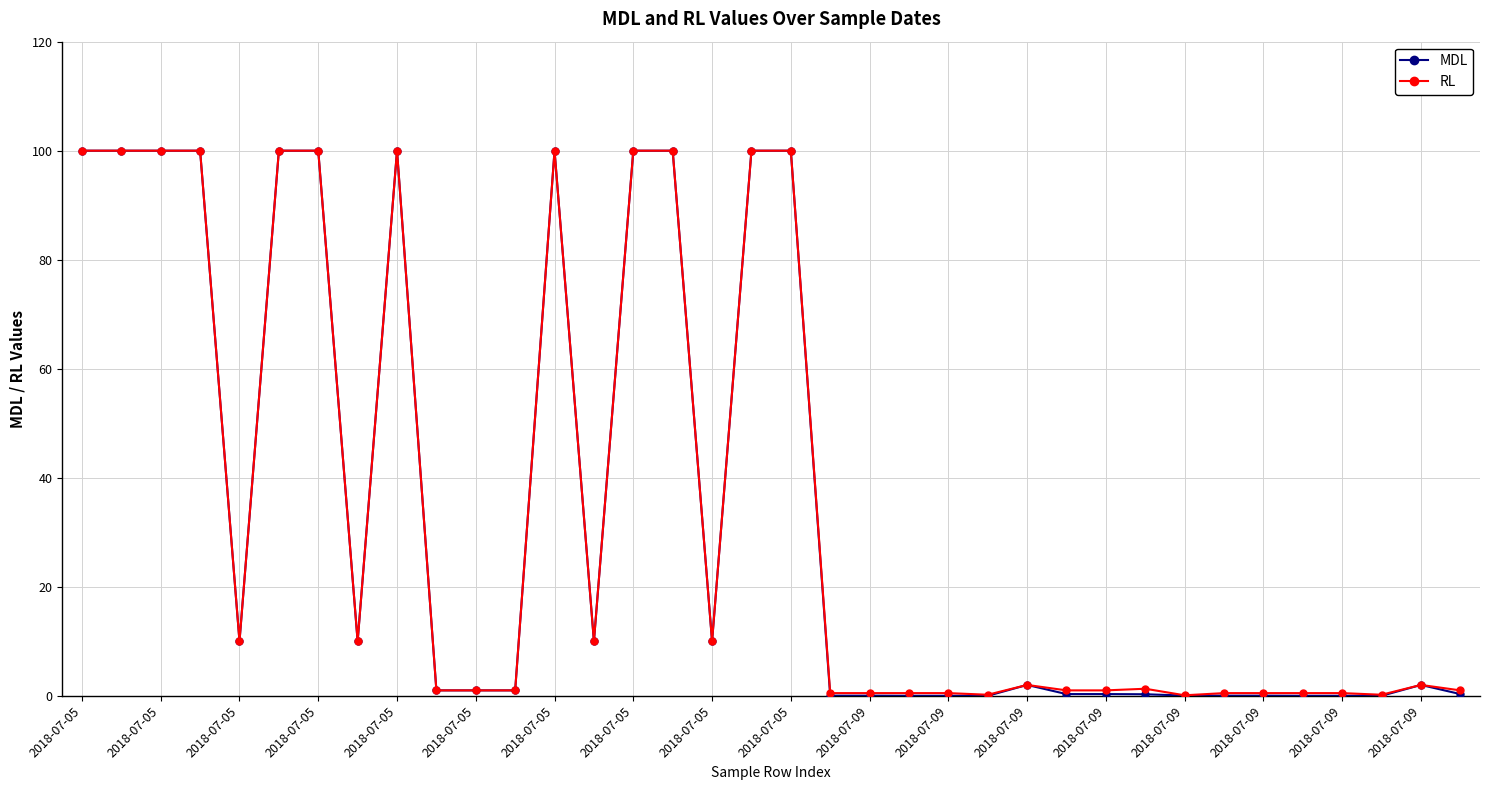

Which series has the widest spread of values?

MDL